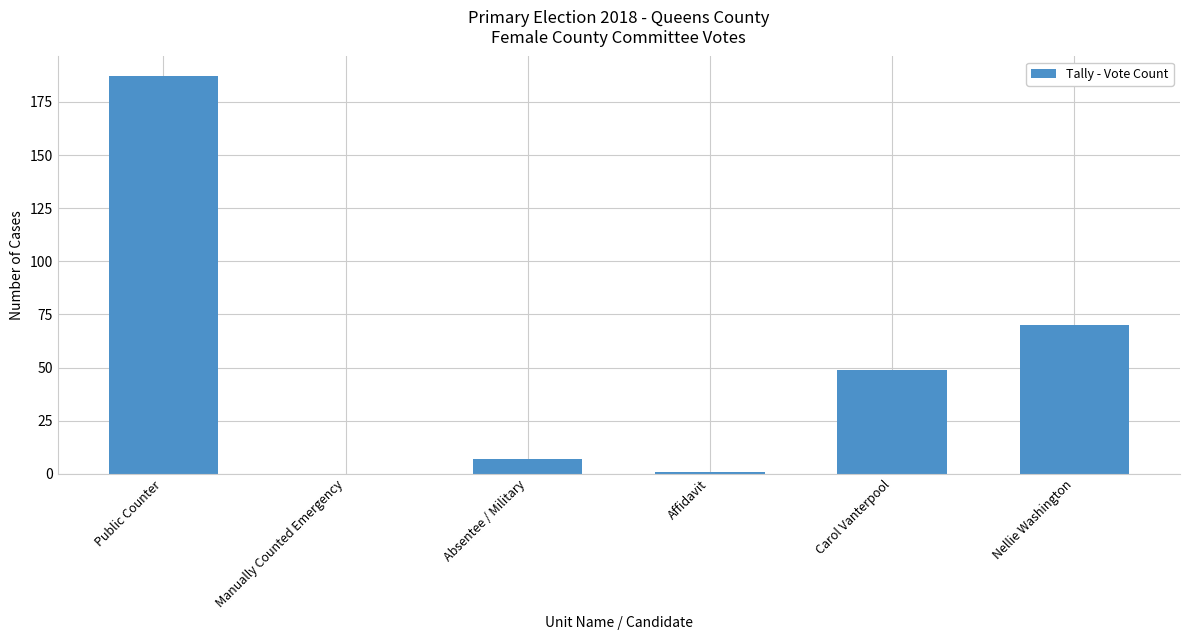

Approximately how many times larger is the value at Carol Vanterpool compared to Absentee / Military?

7.0